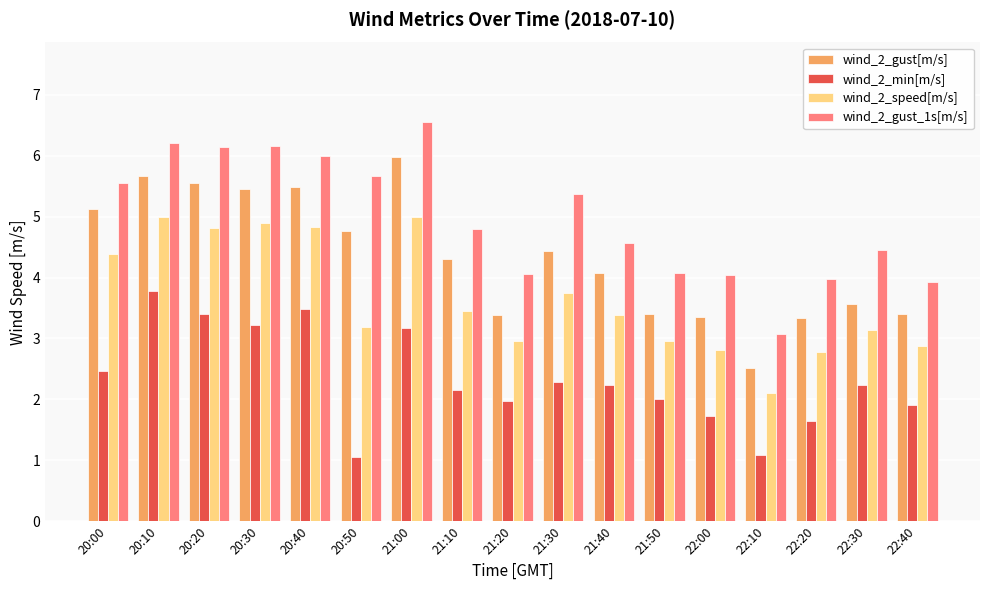

Is it true that wind_2_min[m/s] equals 3.5 at 20:40?

True